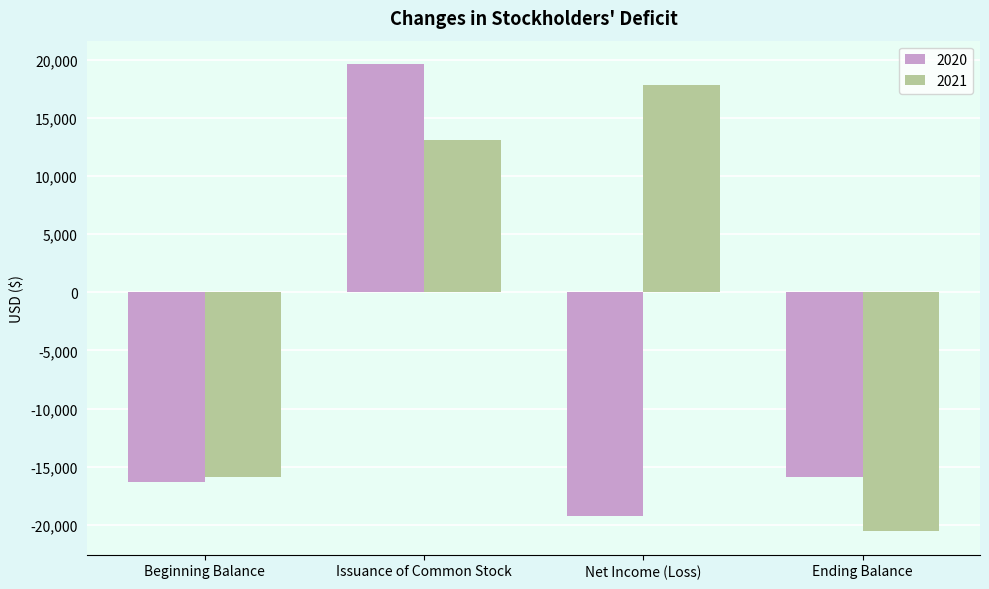

At Net Income (Loss), list the series in order from largest to smallest.

2021, 2020